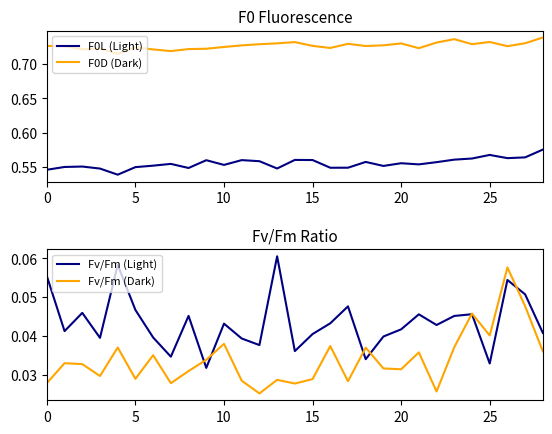

True or false: F0D (Dark) has a value of 0.4 at 0.

False